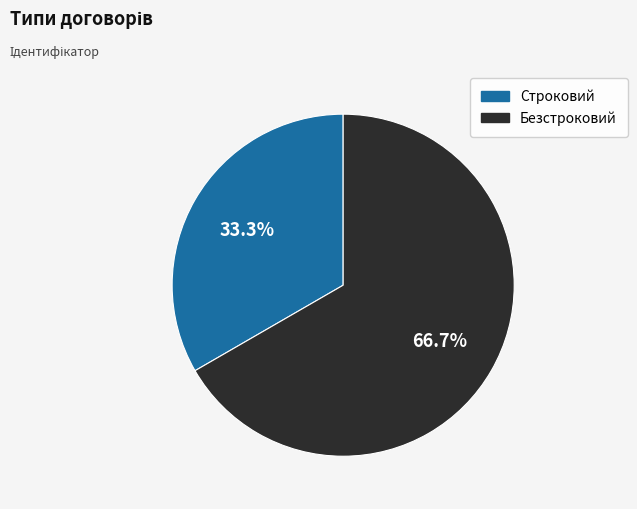

Rank the categories by value from highest to lowest.

Безстроковий, Строковий